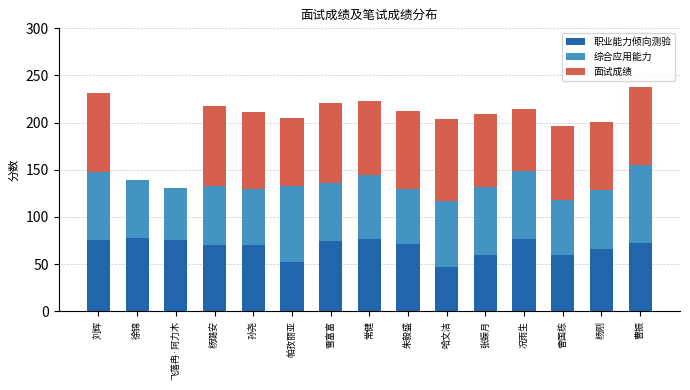

What is the total value across all series at 曹振?

237.8